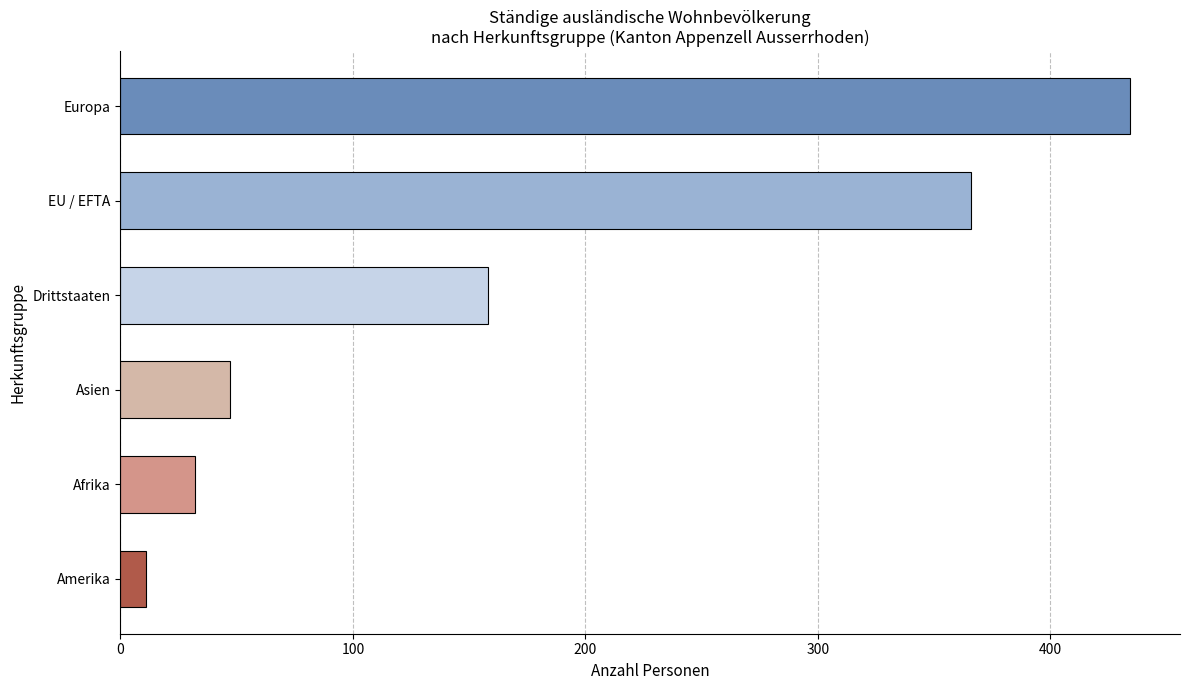

Rank the categories by value from lowest to highest.

Amerika, Afrika, Asien, Drittstaaten, EU / EFTA, Europa